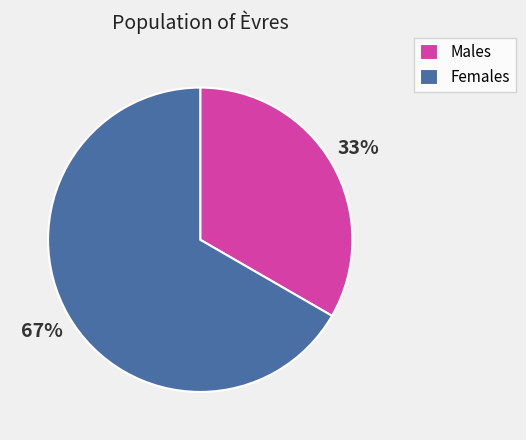

Count the number of slices in the pie.

2